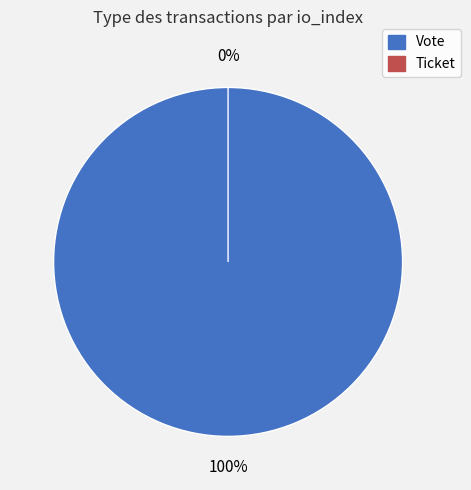

What is the change in value from Vote to Ticket?

-1